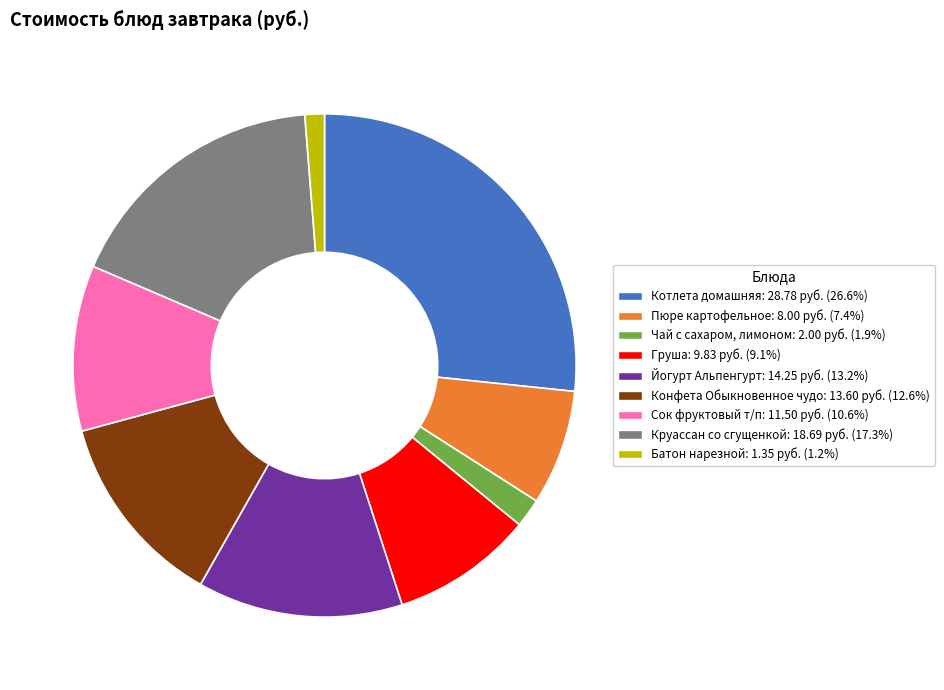

What is the ratio of the value at Конфета Обыкновенное чудо to the value at Чай с сахаром, лимоном?

6.8